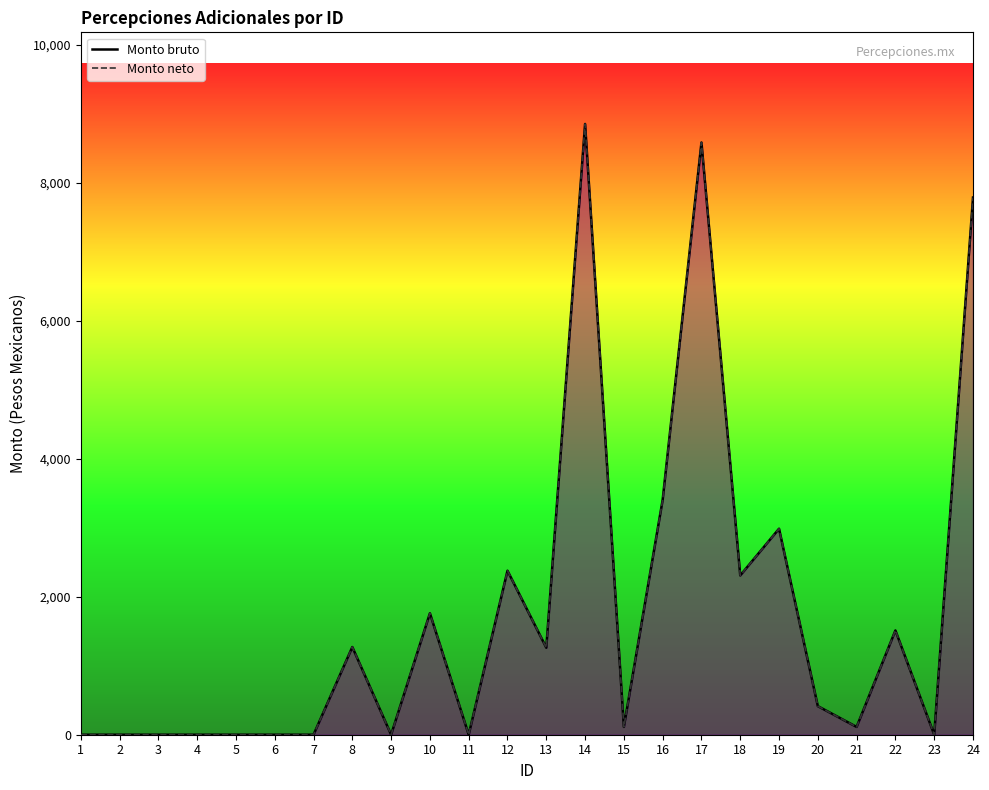

Count the number of data series in this chart.

2